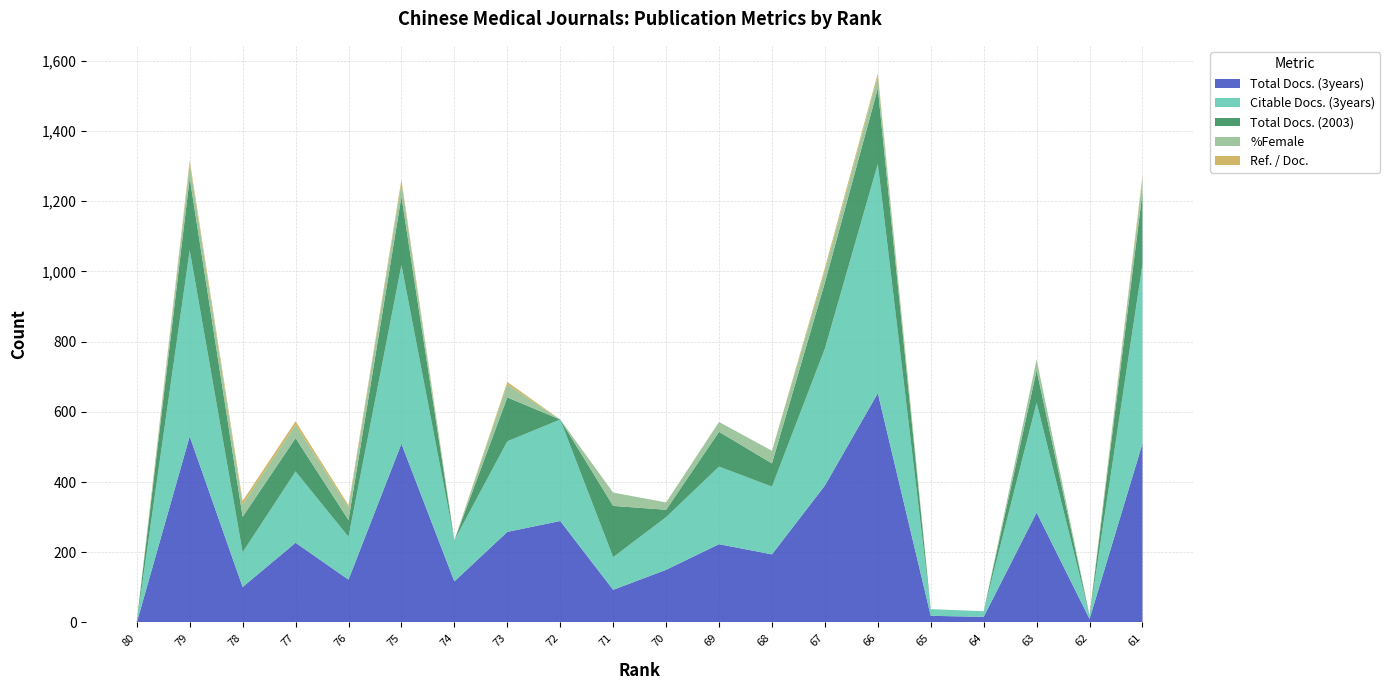

Reading left to right, extract all data points from this chart.

Total Docs. (3years): 0	530	101	227	122	509	117	258	289	93	150	223	194	390	653	19	16	313	10	510
Citable Docs. (3years): 0	530	99	203	122	509	117	258	289	93	150	221	193	390	653	19	16	313	10	510
Total Docs. (2003): 3	206	101	95	48	195	0	125	0	146	21	99	66	188	215	0	0	92	0	205
%Female: 0	40	35	38	36	39	0	37	0	38	21	28	36	33	35	0	0	31	0	40
Ref. / Doc.: 0	10	10	10	6	9	0	7	0	0	0	0	0	9	8	0	0	0	0	8